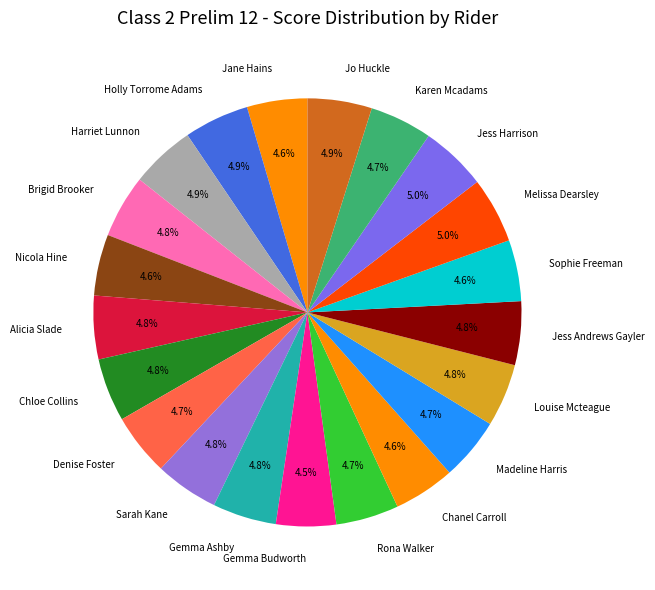

To the nearest percent, what is the average slice percentage?

5%